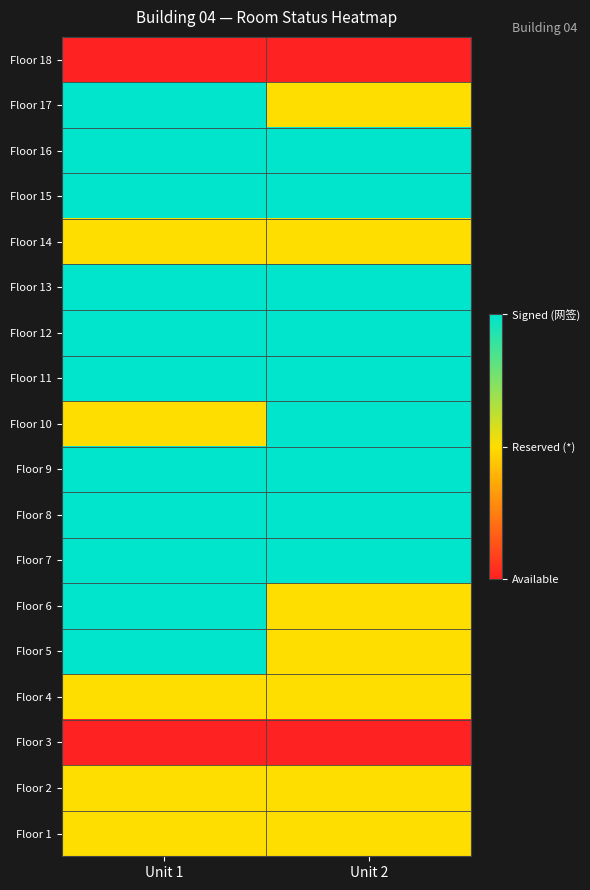

Rank the series at Unit 2 from lowest to highest value.

Floor 3, Floor 18, Floor 1, Floor 2, Floor 4, Floor 5, Floor 6, Floor 14, Floor 17, Floor 7, Floor 8, Floor 9, Floor 10, Floor 11, Floor 12, Floor 13, Floor 15, Floor 16